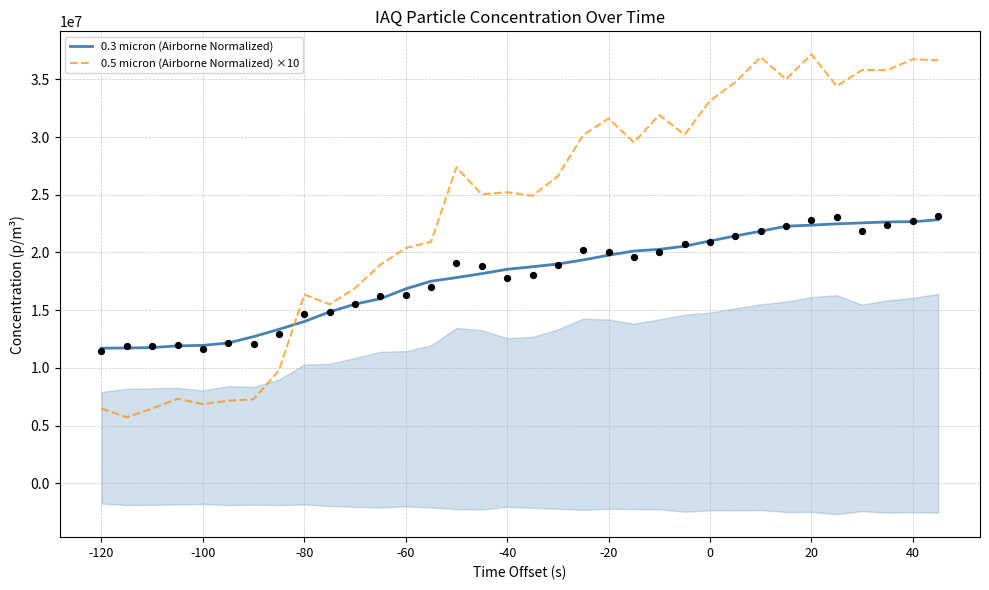

Which series has the largest total across all categories?

0.5 micron (Airborne Normalized) ×10